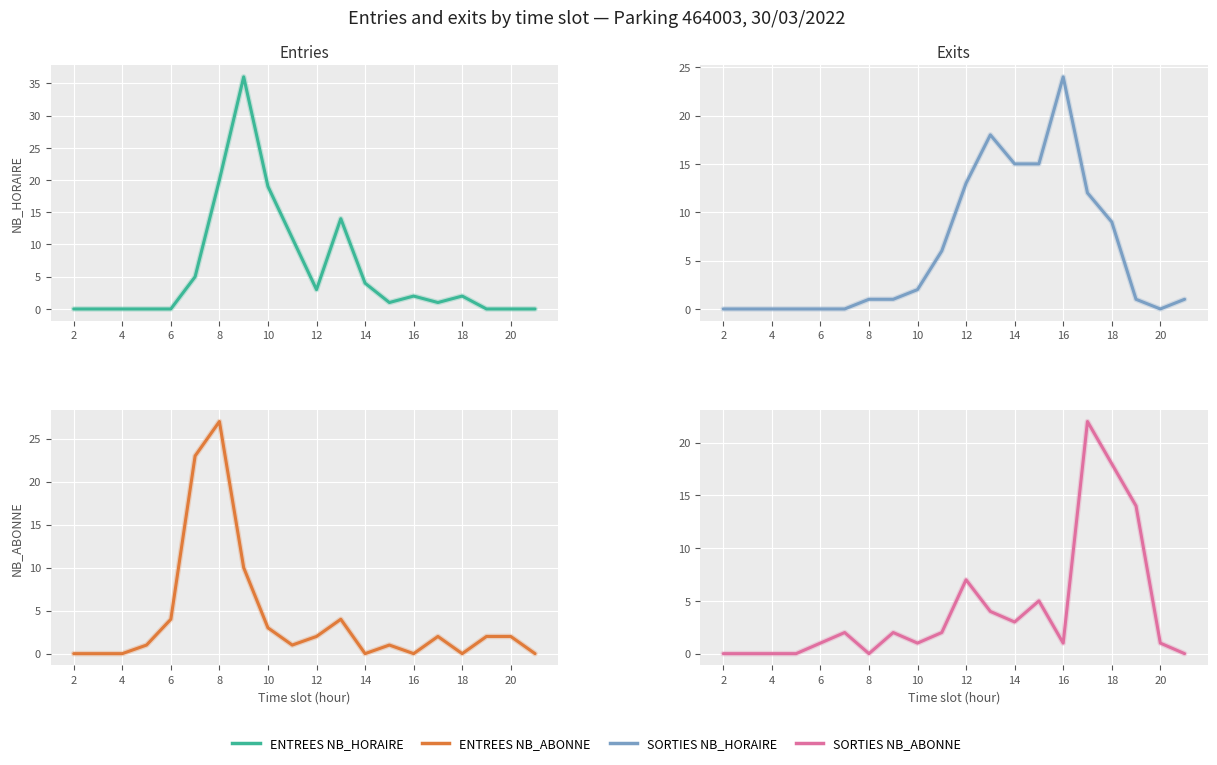

What is the total value across all series at 10?

5